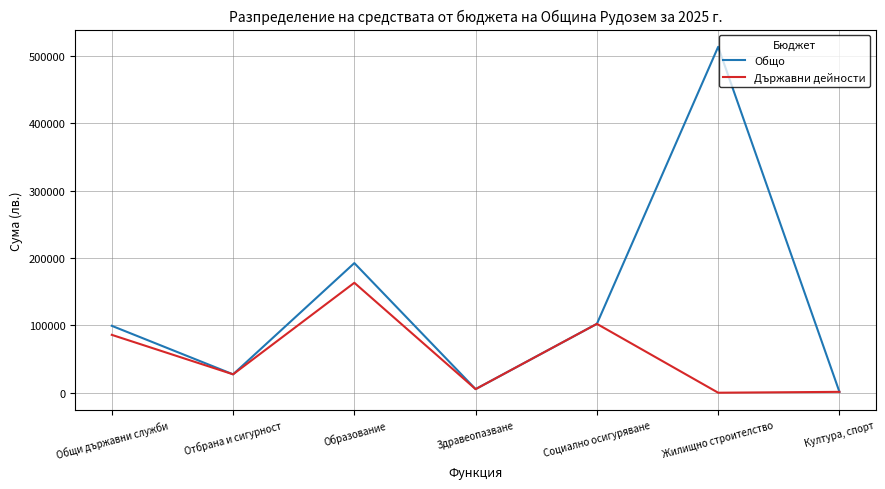

Rank the series by their maximum value, from highest to lowest.

Общо, Държавни дейности